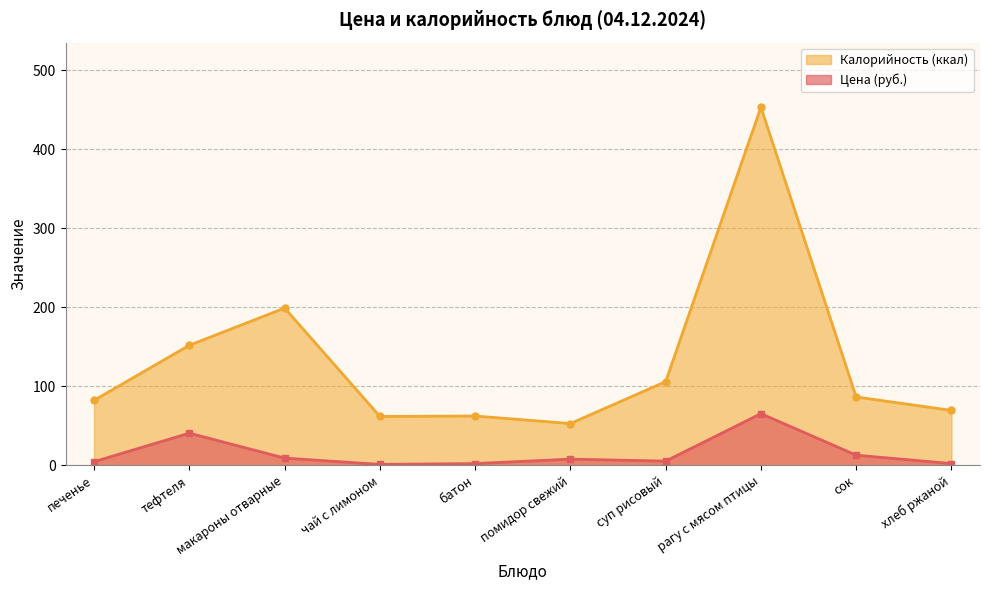

What is the label of the 2nd point from the left?

тефтеля